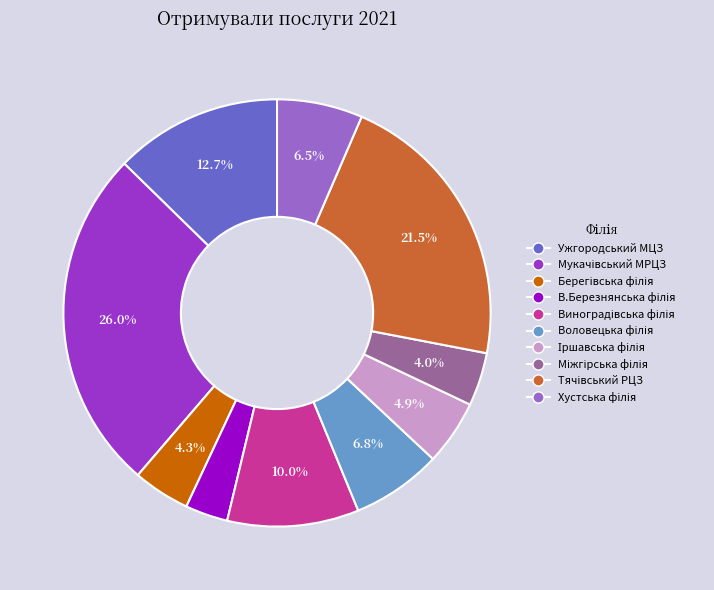

To the nearest percent, what is the average slice percentage?

10%